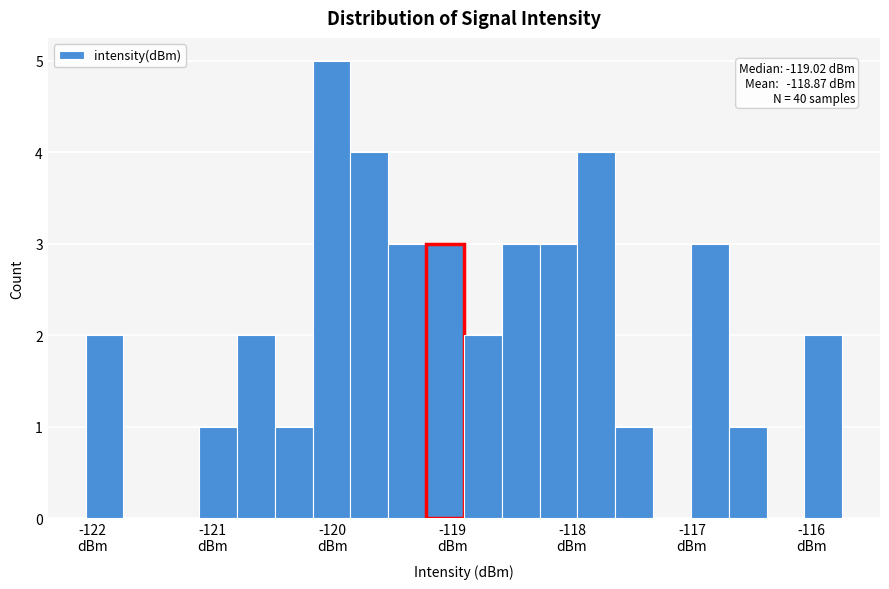

Around what value on the x-axis is the tallest bar? Give the approximate position of its centre, as read against the axis.

-120.0